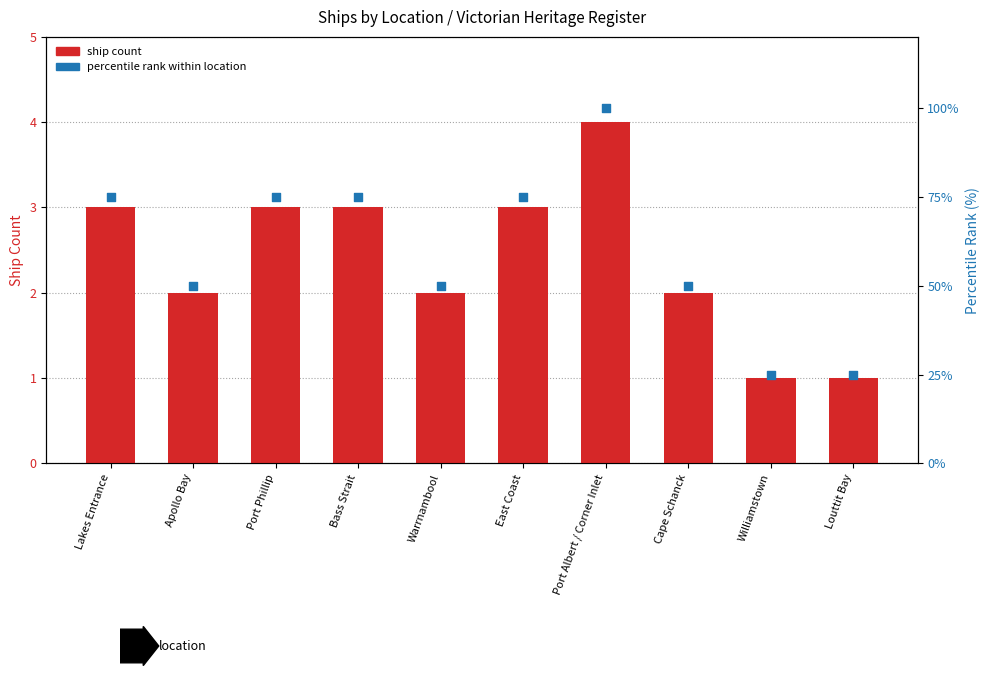

At which category is the sum across all series the highest?

Port Albert / Corner Inlet